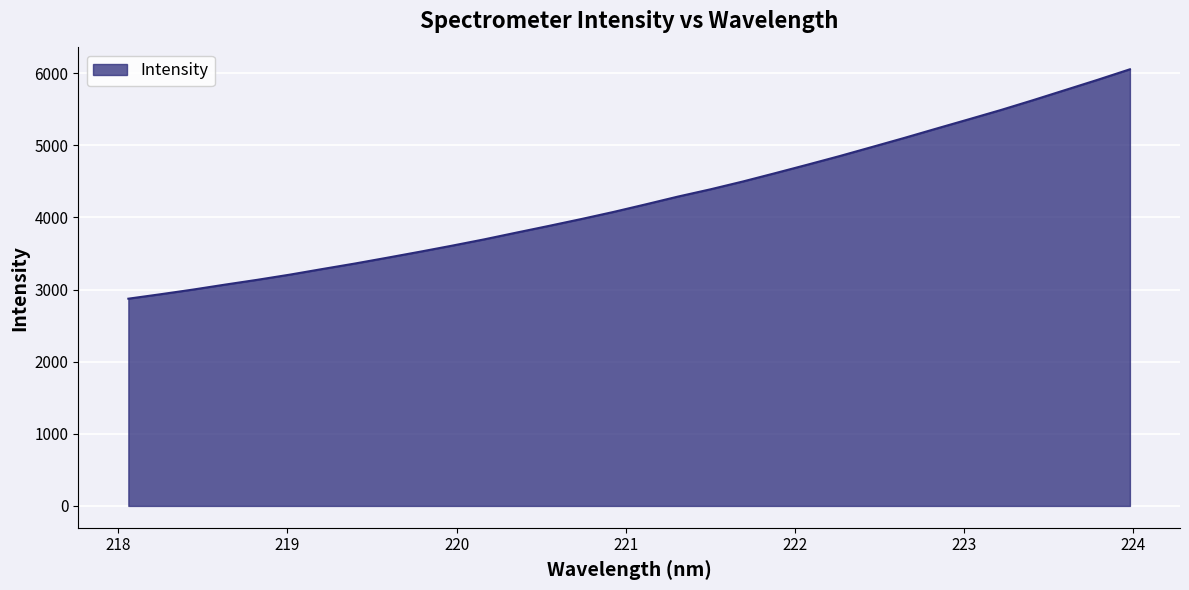

What is the minimum value shown in the chart?

2873.0